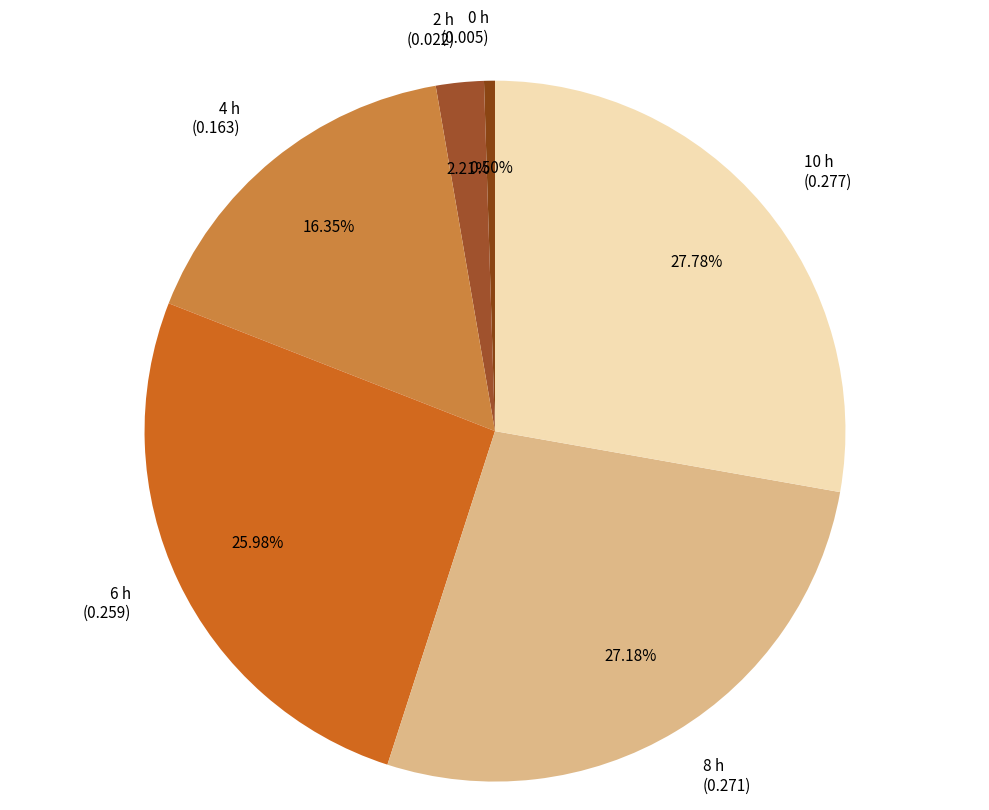

To the nearest percent, what is the average slice percentage?

17%